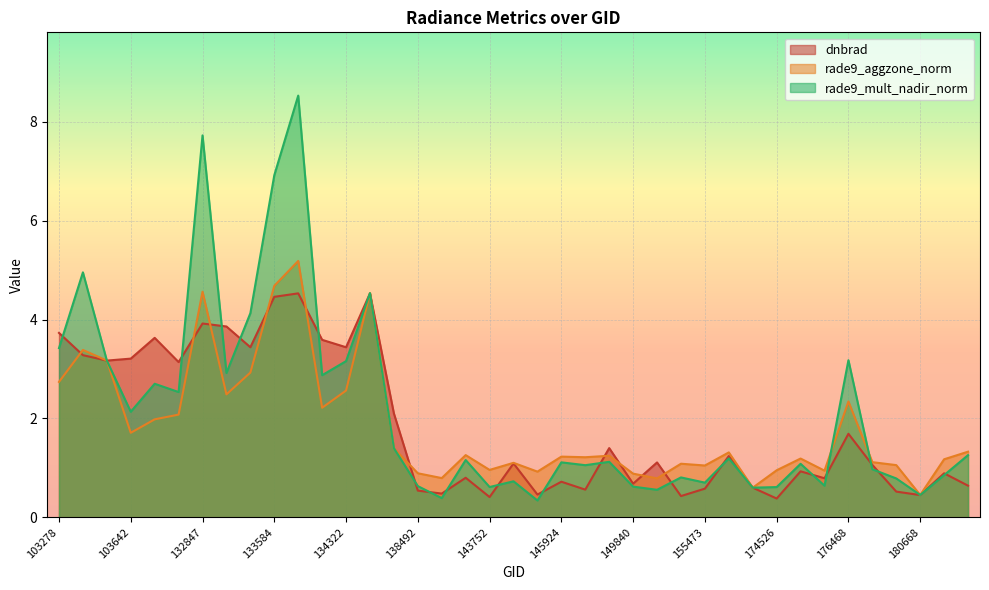

True or false: rade9_aggzone_norm has more than 2 interior local peaks.

True